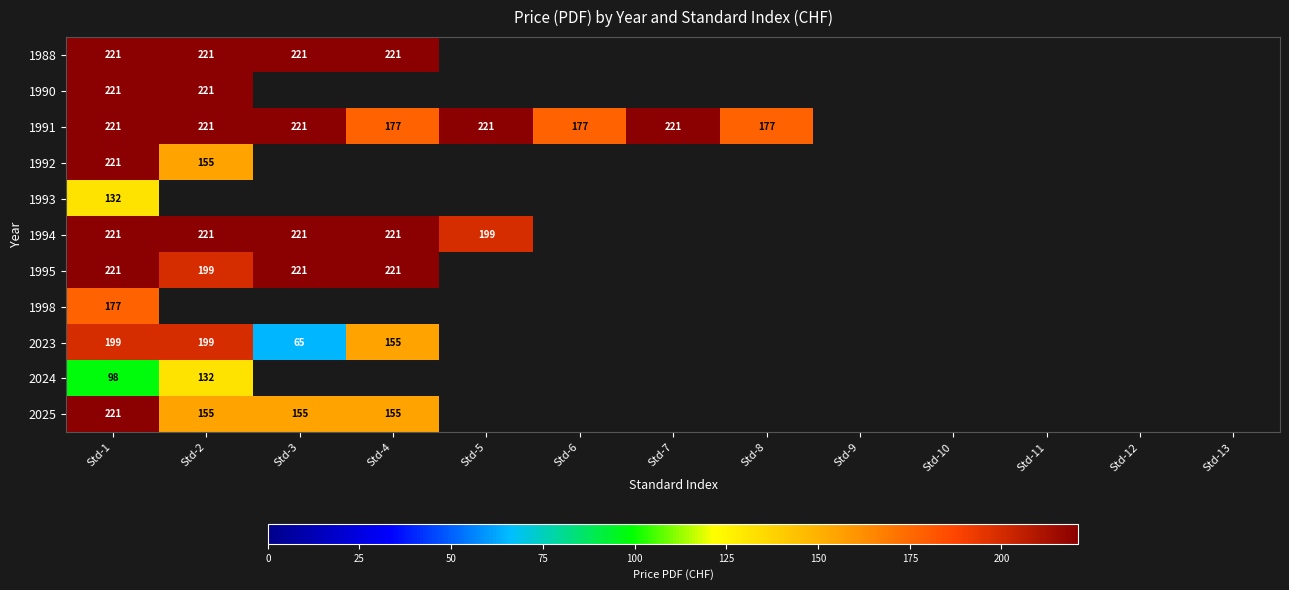

Is it true that 1990 equals 362 at Std-1?

False